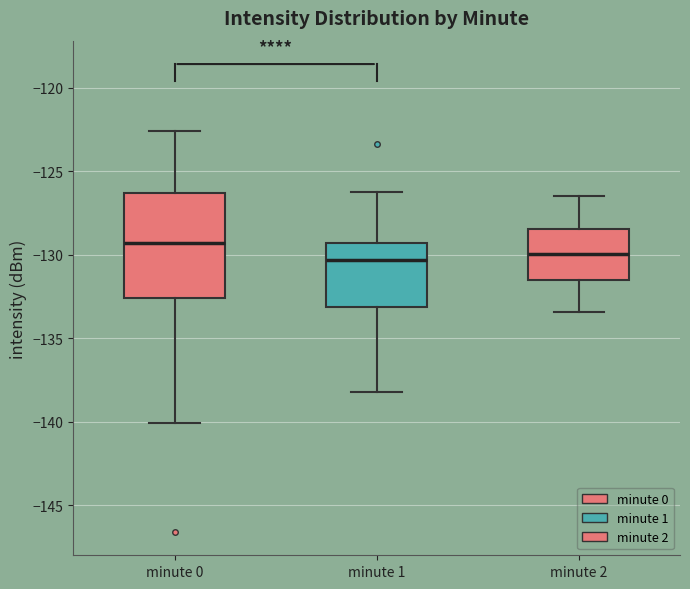

Which box is the tallest, from its lower edge to its upper edge?

minute 0